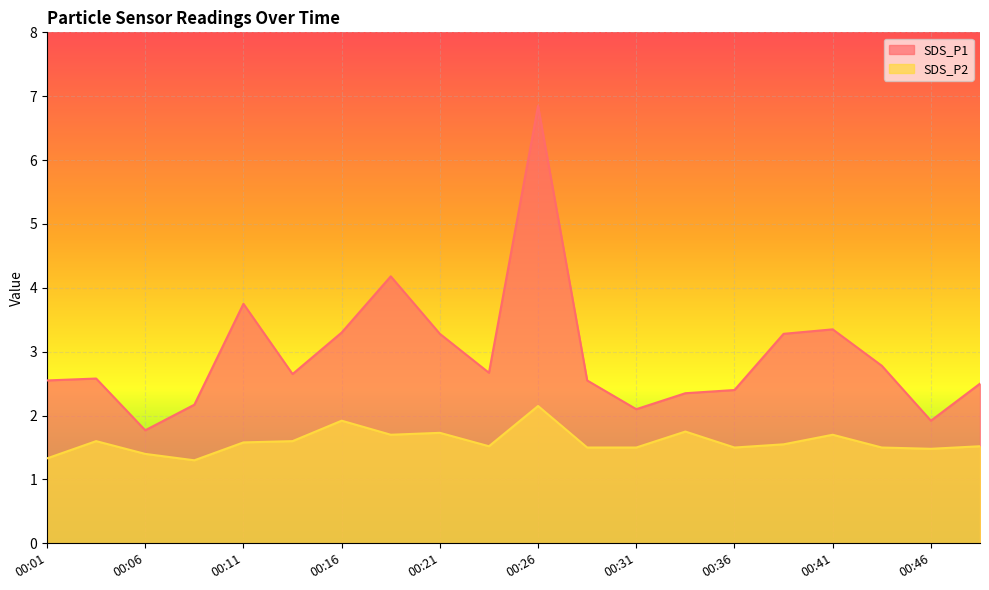

Between 00:48 and 00:19, which is larger?

00:19